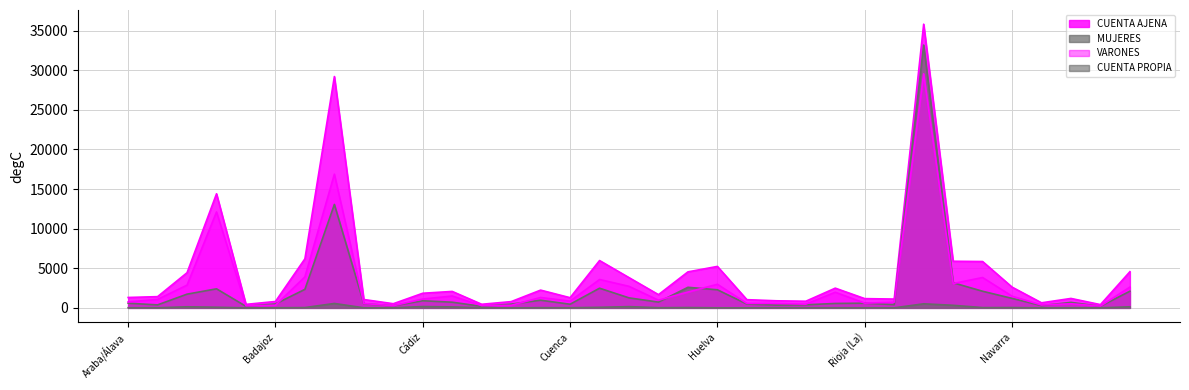

What is the approximate value of VARONES at Ávila, to the nearest 100?

300